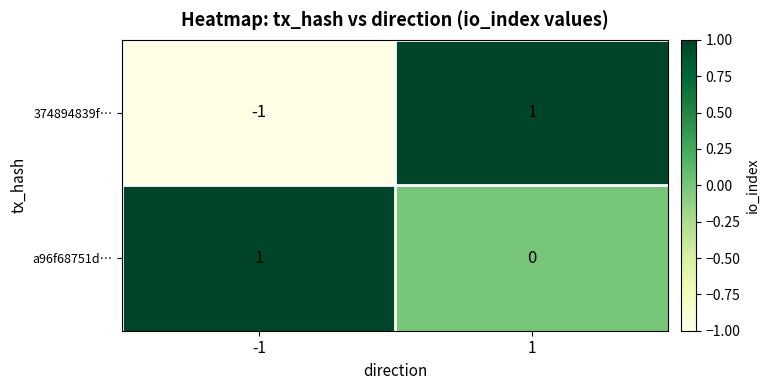

At which category is the sum across all series the highest?

1